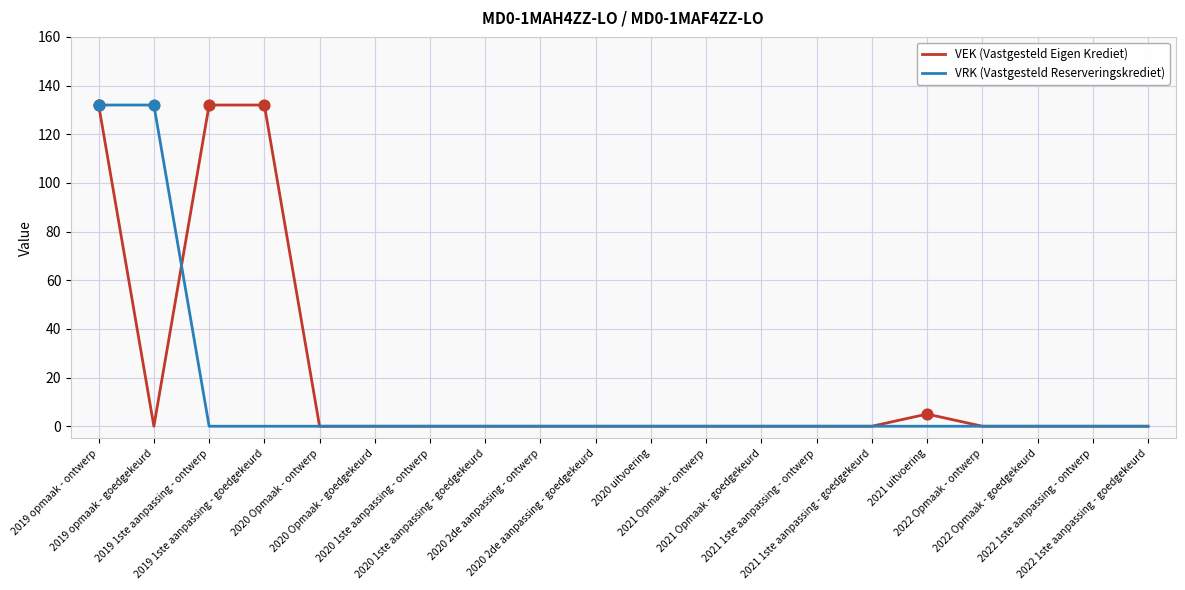

What is the total value across all series at 2019 1ste aanpassing - ontwerp?

132